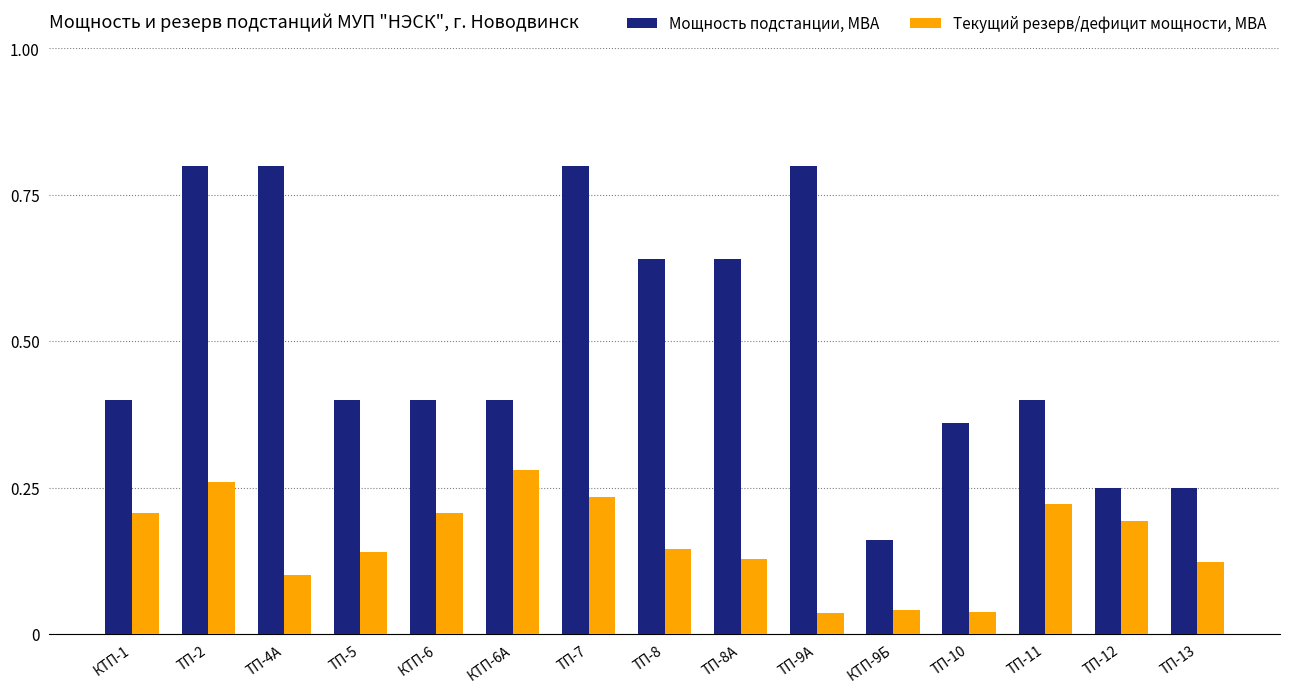

Which series has the largest range (max minus min)?

Мощность подстанции, МВА